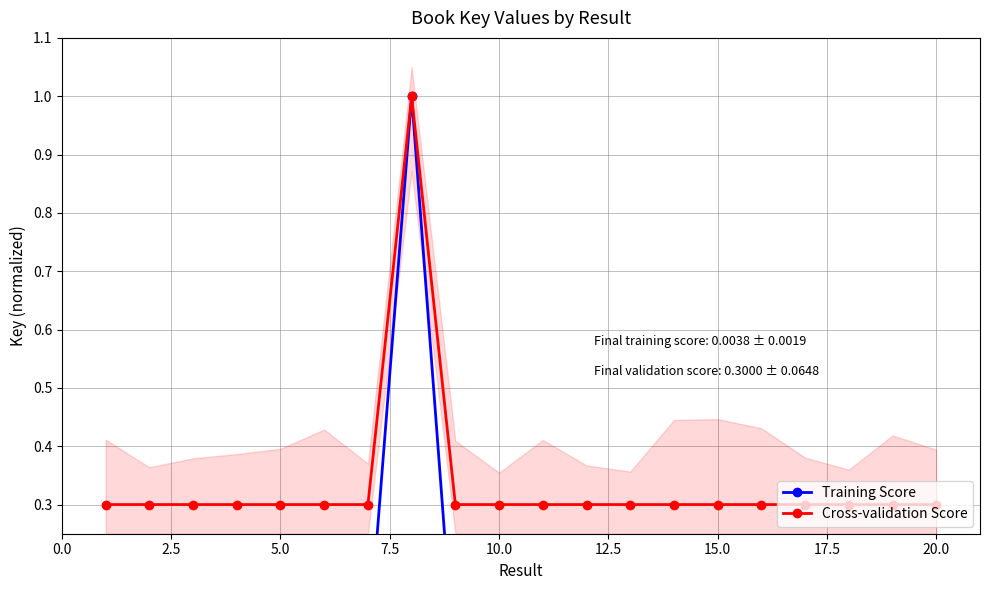

What is the value of the Cross-validation Score point at the 7th from the left?

0.3